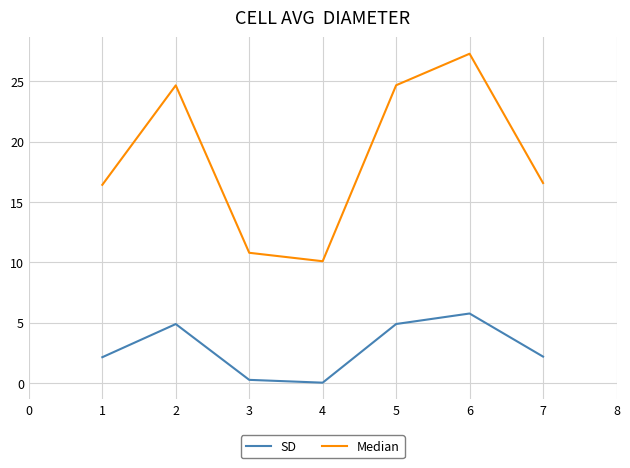

At which label does Median reach its peak?

6